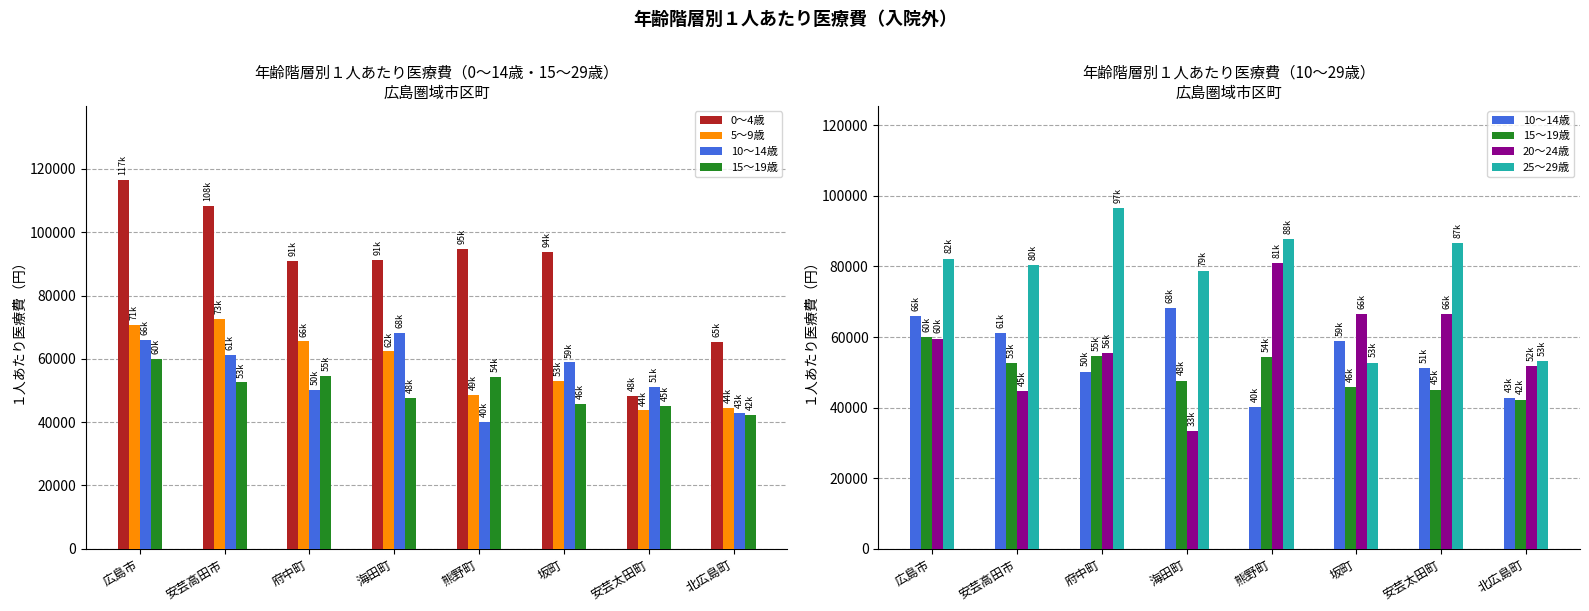

Reading left to right, list all the values displayed in this chart.

0～4歳: 広島市=116594.3	安芸高田市=108433.9	府中町=91032.8	海田町=91285.4	熊野町=94827.1	坂町=93816.7	安芸太田町=48291.2	北広島町=65456.9
5～9歳: 広島市=70756.9	安芸高田市=72528.8	府中町=65553.6	海田町=62364.9	熊野町=48641.9	坂町=53090.2	安芸太田町=43718.2	北広島町=44473.5
10～14歳: 広島市=65932.6	安芸高田市=61167.4	府中町=50164.8	海田町=68196.0	熊野町=40050.3	坂町=58867.1	安芸太田町=51206.5	北広島町=42836.3
15～19歳: 広島市=59915.9	安芸高田市=52558.5	府中町=54676.6	海田町=47679.4	熊野町=54245.7	坂町=45843.2	安芸太田町=45084.6	北広島町=42266.5
20～24歳: 広島市=59517.7	安芸高田市=44699.4	府中町=55517.1	海田町=33297.4	熊野町=80971.6	坂町=66498.9	安芸太田町=66384.5	北広島町=51793.9
25～29歳: 広島市=82209.7	安芸高田市=80390.9	府中町=96524.7	海田町=78735.5	熊野町=87770.2	坂町=52708.3	安芸太田町=86619.4	北広島町=53232.4